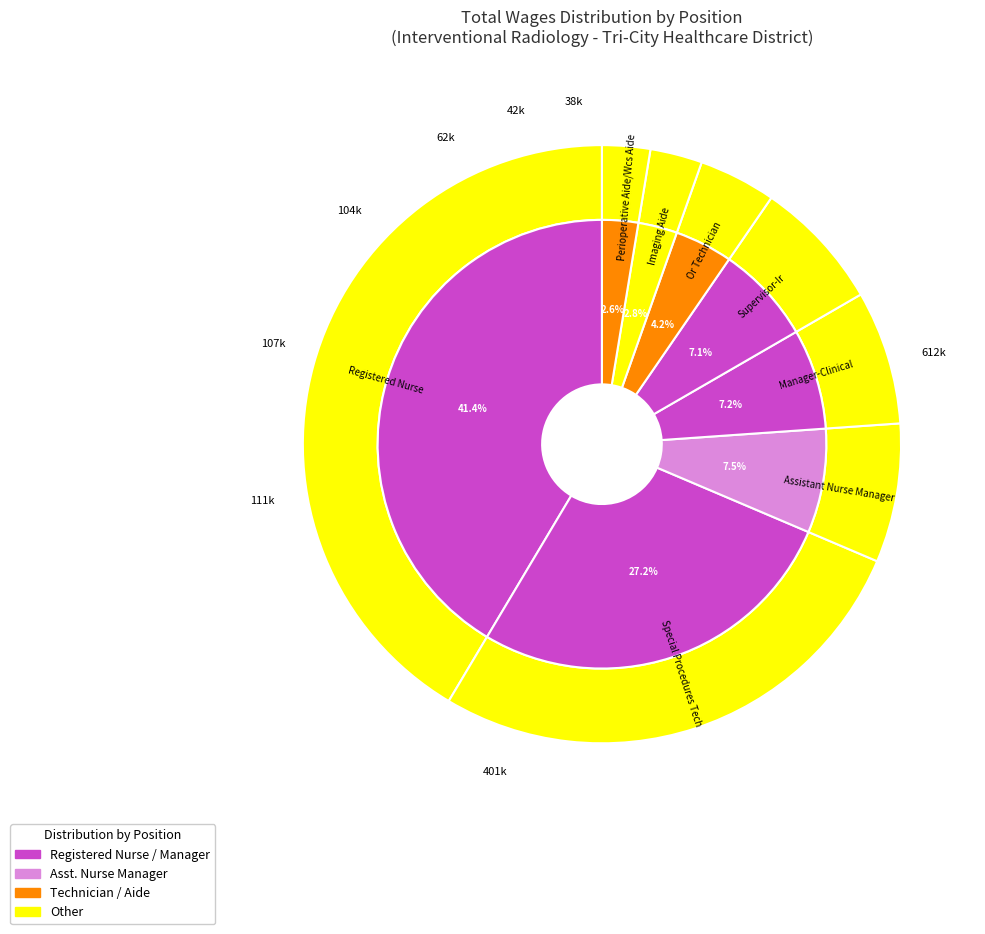

What is the ratio of the value at Special Procedures Tech to the value at Registered Nurse?

0.7